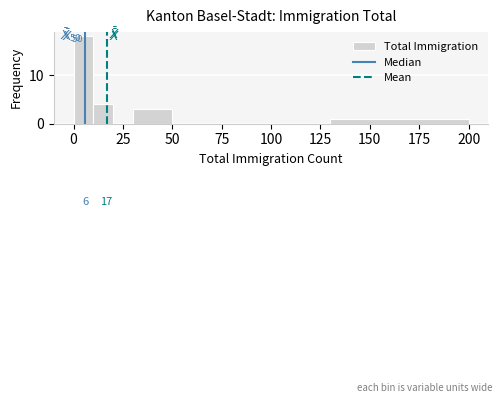

Read against the x-axis, roughly where is the centre of the tallest bar?

5